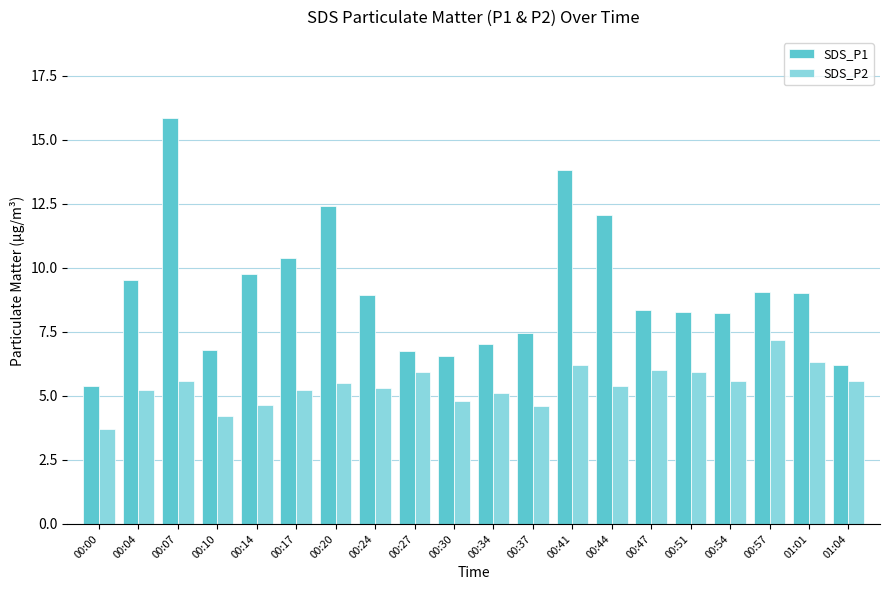

Rank the series by their maximum value, from highest to lowest.

SDS_P1, SDS_P2